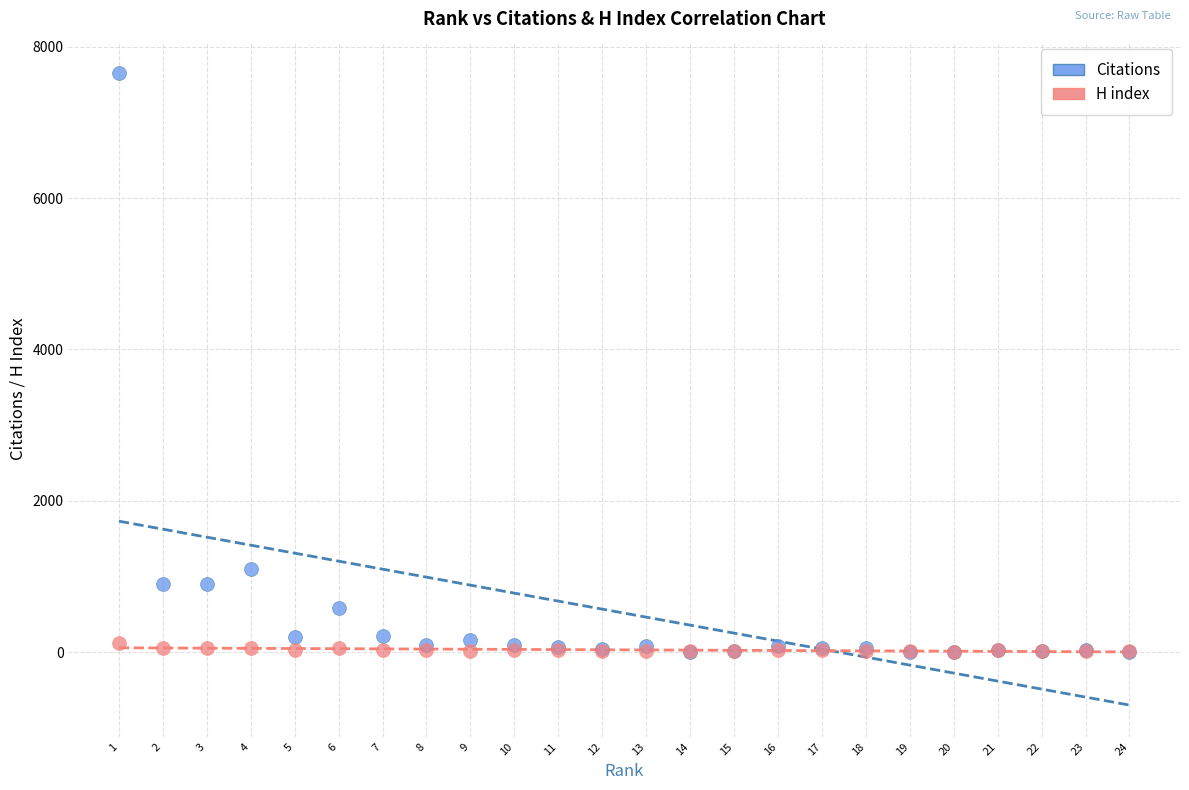

Across all series, what Y value is closest to 3824?

1099